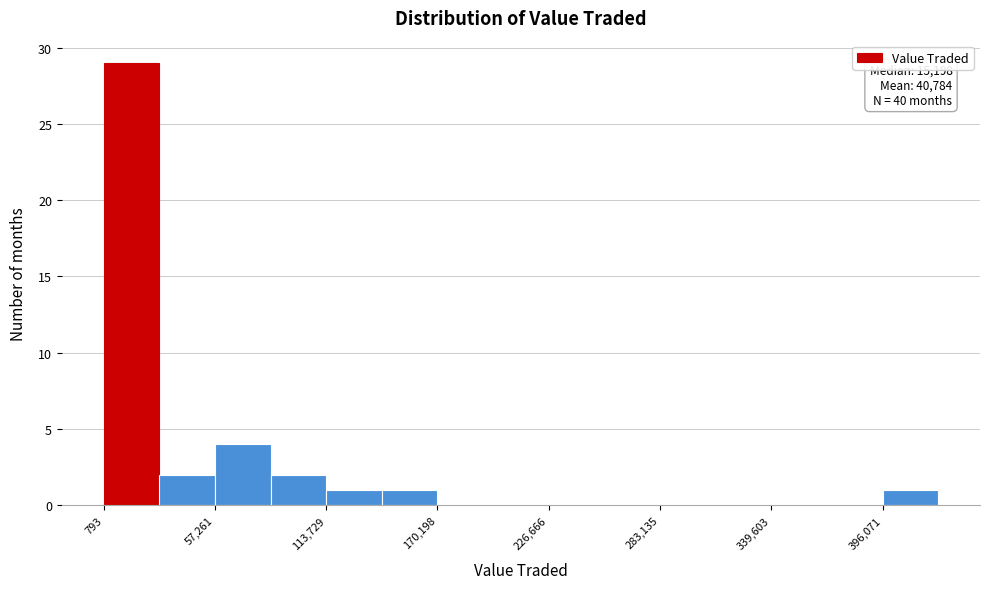

Read against the x-axis, roughly where is the centre of the tallest bar?

10000